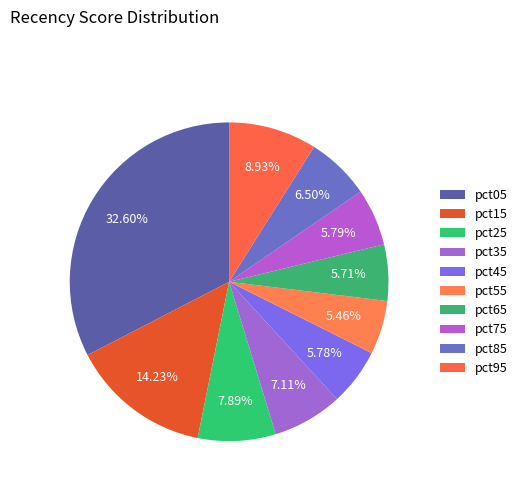

What percentage do pct15 and pct35 together represent?

21.3%